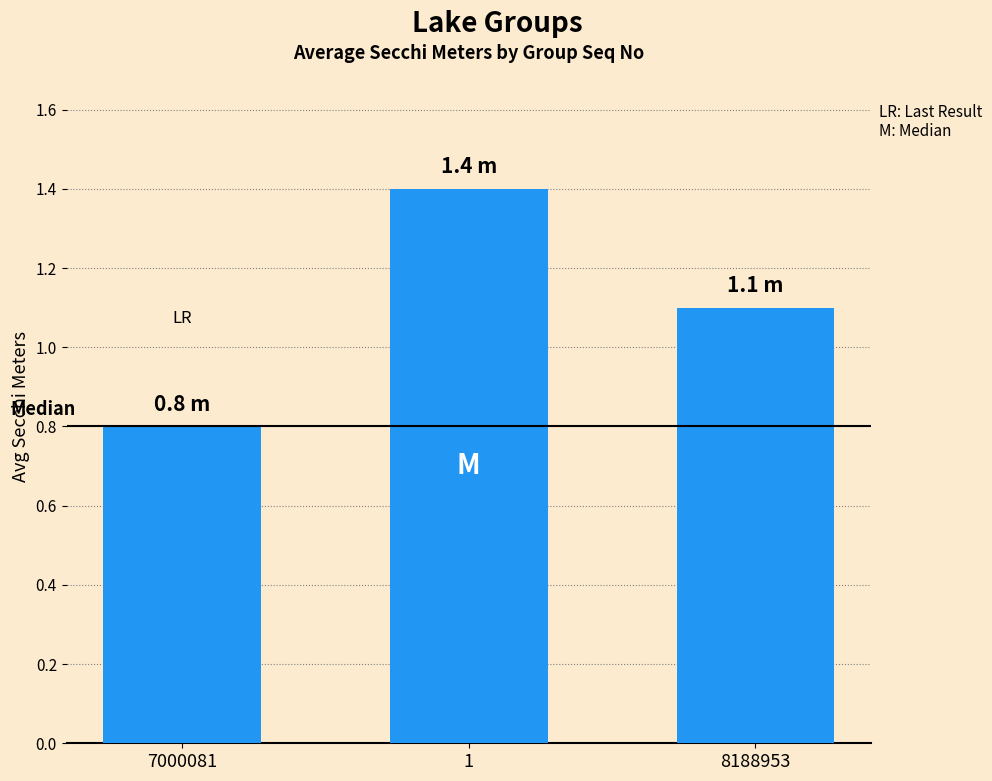

What is the label of the 1st bar from the left?

7000081